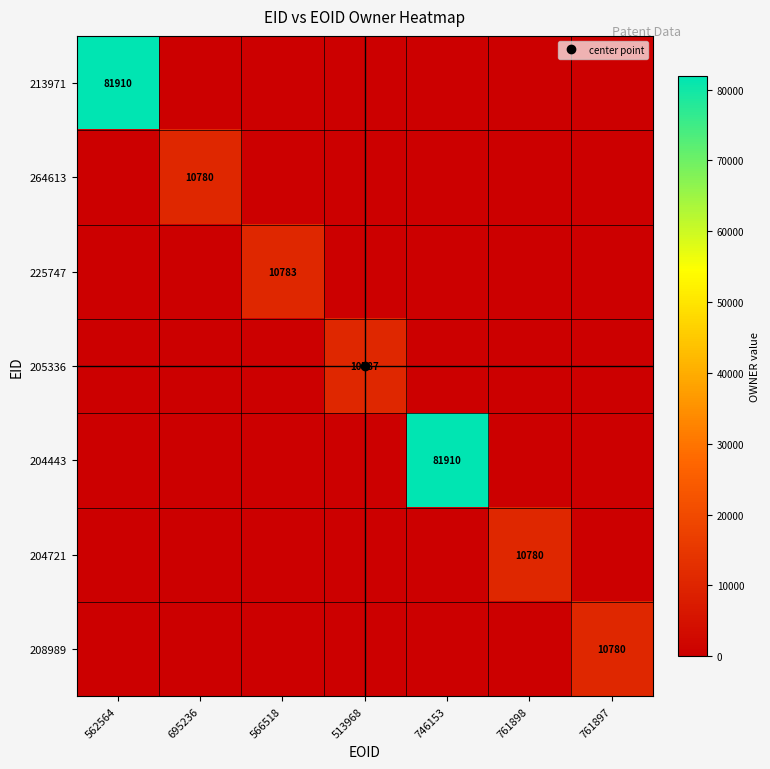

Between 562564 and 761898, which series saw the biggest shift?

213971